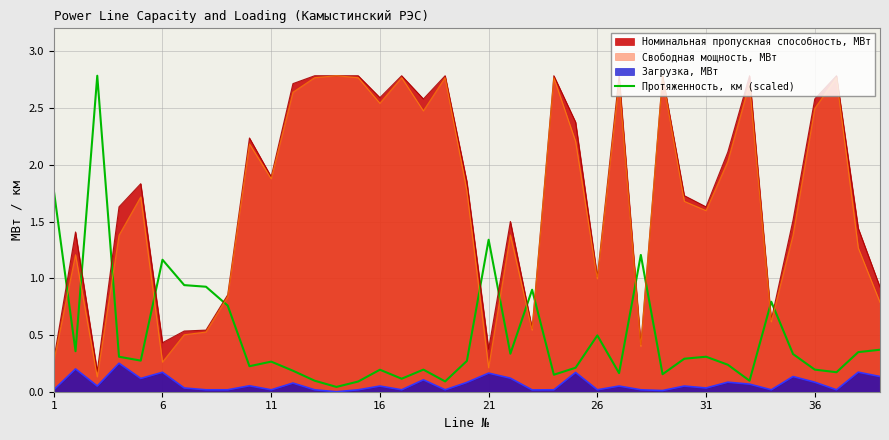

How many lines are shown in the chart?

4